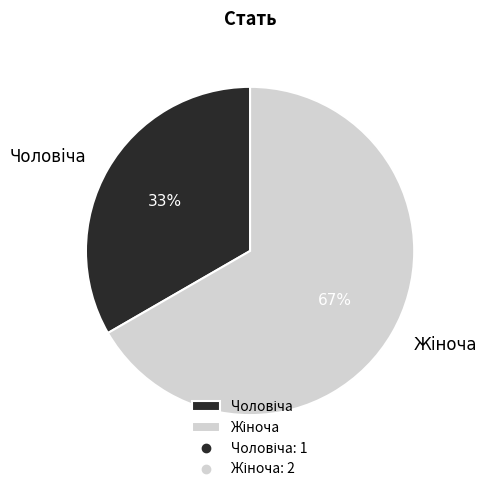

Is there a majority slice in this chart?

Yes